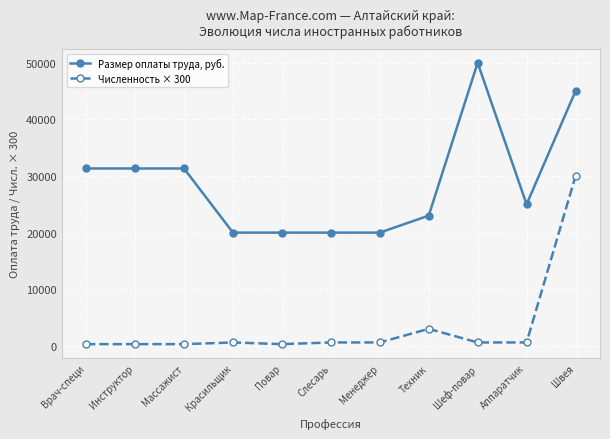

What is the label of the 11th point from the left?

Швея